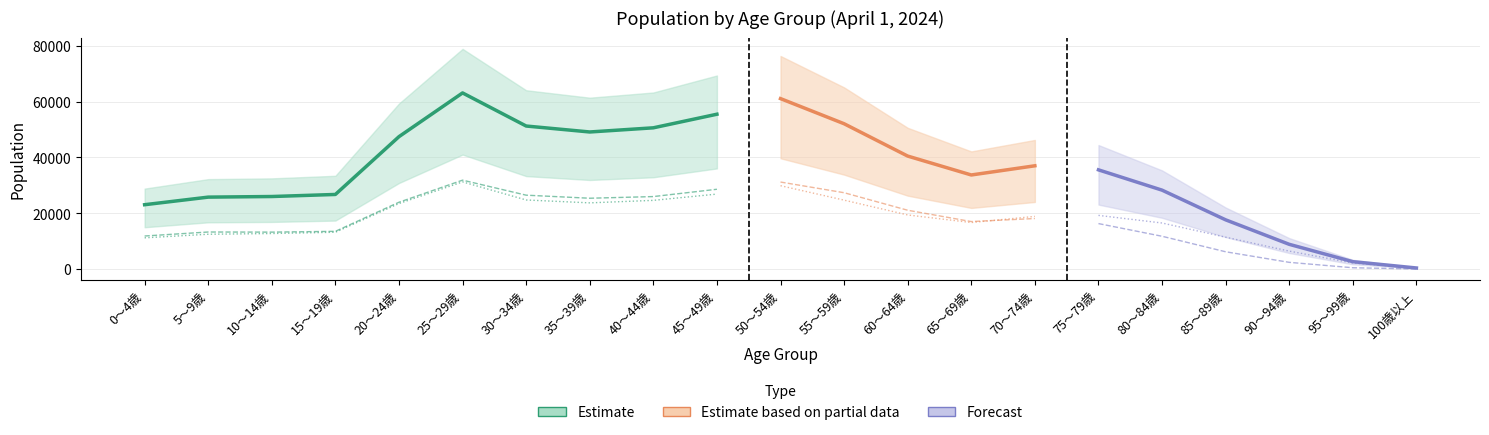

What is the label of the 14th point from the left?

65～69歳